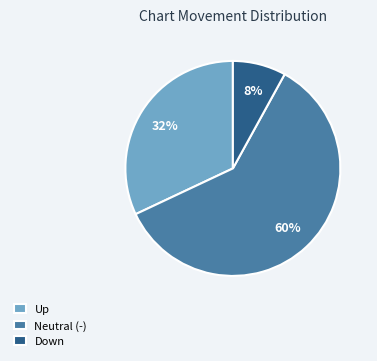

How many segments does this pie chart have?

3